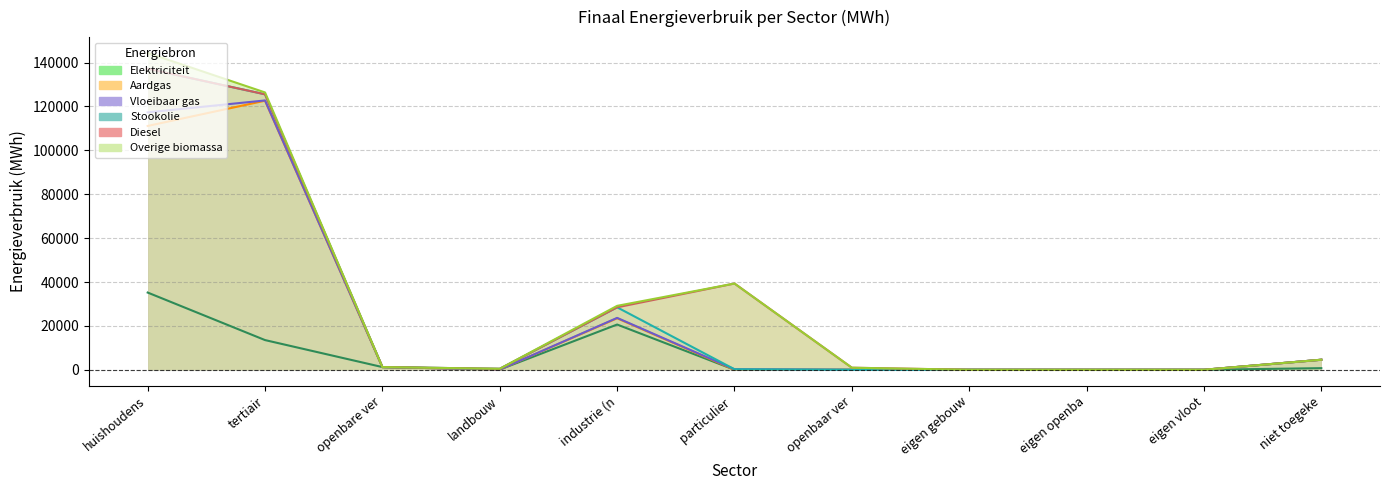

Reading left to right, transcribe all the data shown in this chart.

Elektriciteit: huishoudens=35194.8	tertiair=13532.0	openbare verlichting=1227.7	landbouw=101.8	industrie (niet-ETS)=20618.5	particulier en commercieel vervoer=1.2	openbaar vervoer=0.0	eigen gebouwen=0.0	eigen openbare verlichting=0.0	eigen vloot=0.0	niet toegekend=734.1
Aardgas: huishoudens=75927.1	tertiair=109103.1	openbare verlichting=0.0	landbouw=12.6	industrie (niet-ETS)=2851.6	particulier en commercieel vervoer=4.0	openbaar vervoer=0.0	eigen gebouwen=0.0	eigen openbare verlichting=0.0	eigen vloot=0.0	niet toegekend=3842.8
Vloeibaar gas: huishoudens=6199.3	tertiair=121.8	openbare verlichting=0.0	landbouw=1.0	industrie (niet-ETS)=181.2	particulier en commercieel vervoer=229.2	openbaar vervoer=0.0	eigen gebouwen=0.0	eigen openbare verlichting=0.0	eigen vloot=0.0	niet toegekend=0.0
Stookolie: huishoudens=19891.9	tertiair=2793.5	openbare verlichting=0.0	landbouw=332.2	industrie (niet-ETS)=4815.3	particulier en commercieel vervoer=0.0	openbaar vervoer=0.0	eigen gebouwen=0.0	eigen openbare verlichting=0.0	eigen vloot=0.0	niet toegekend=0.0
Diesel: huishoudens=0.0	tertiair=0.0	openbare verlichting=0.0	landbouw=0.0	industrie (niet-ETS)=0.0	particulier en commercieel vervoer=39072.8	openbaar vervoer=941.1	eigen gebouwen=0.0	eigen openbare verlichting=0.0	eigen vloot=0.0	niet toegekend=0.0
Overige biomassa: huishoudens=7190.1	tertiair=854.2	openbare verlichting=0.0	landbouw=0.0	industrie (niet-ETS)=673.2	particulier en commercieel vervoer=0.0	openbaar vervoer=0.0	eigen gebouwen=0.0	eigen openbare verlichting=0.0	eigen vloot=0.0	niet toegekend=0.0